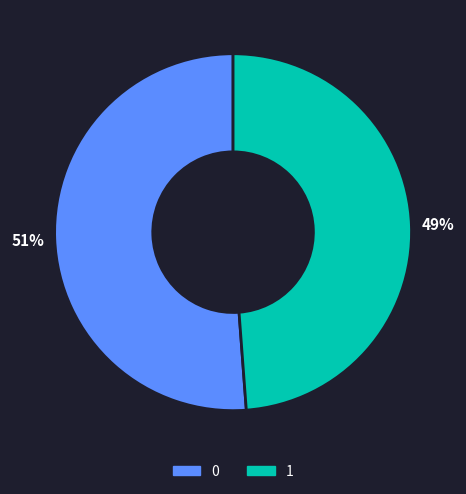

Does any single category account for the majority?

Yes